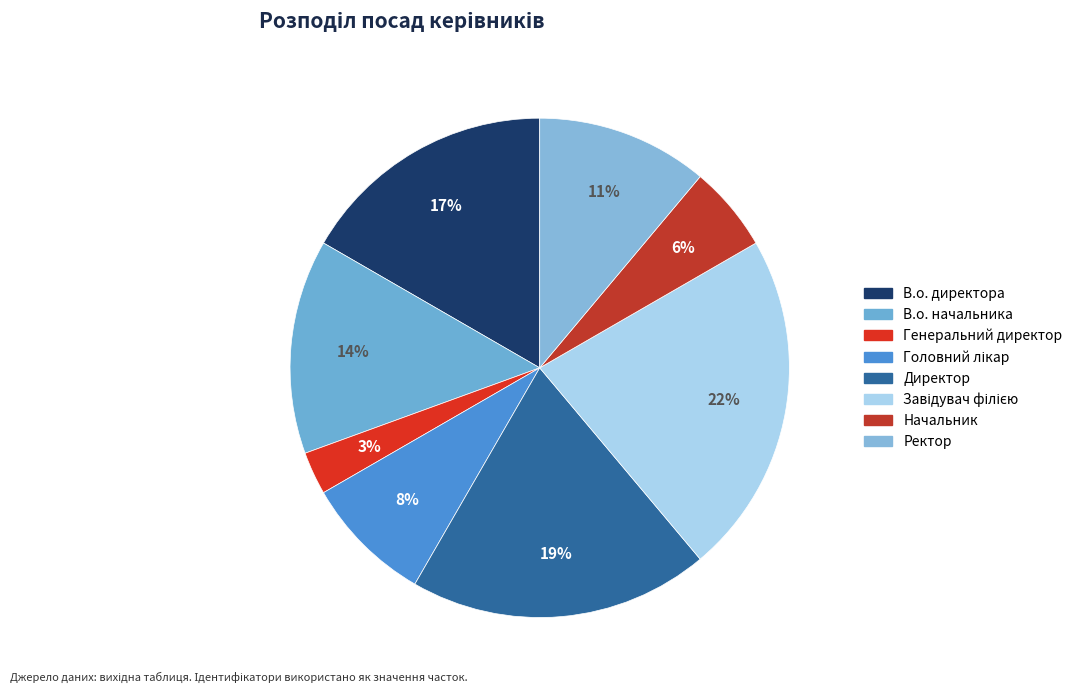

How many segments does this pie chart have?

8